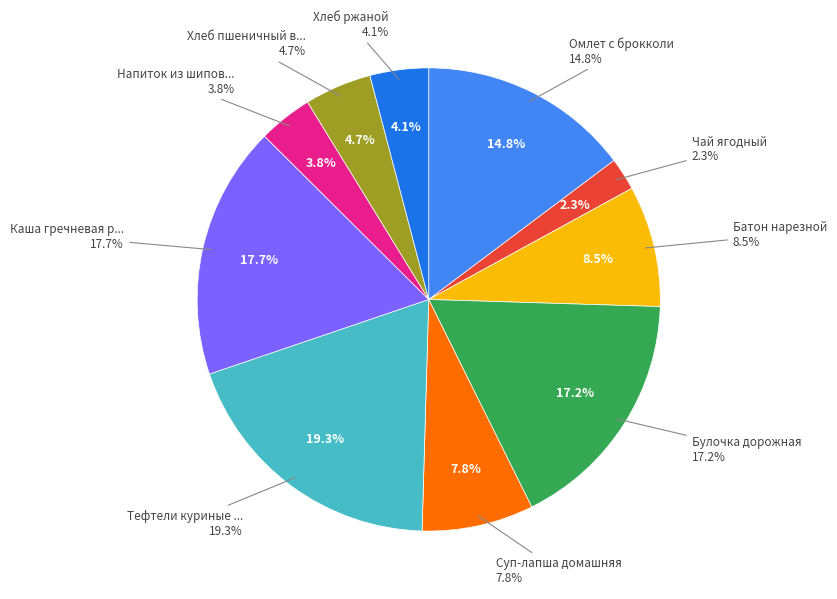

What percentage do Чай ягодный and Хлеб ржаной together represent?

6.4%